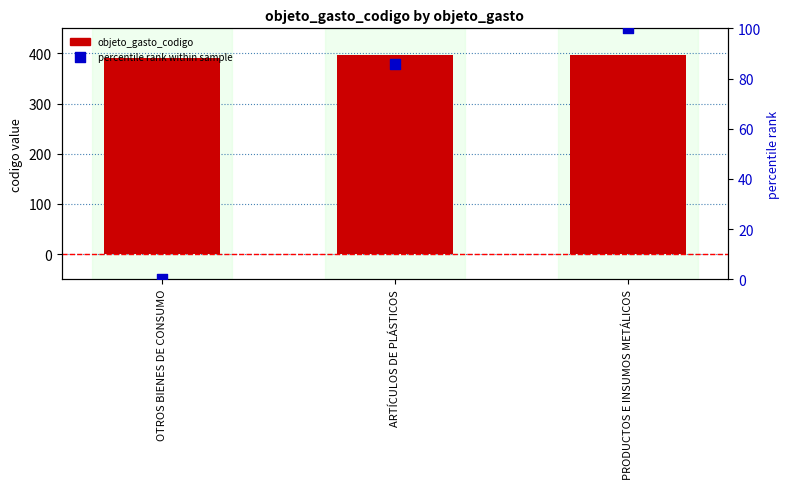

At which category is the sum across all series the highest?

PRODUCTOS E INSUMOS METÁLICOS